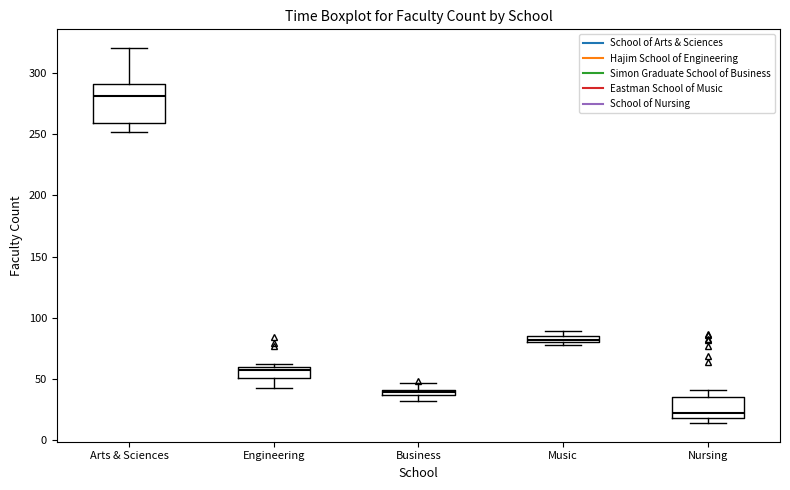

Where is the lower edge of the box for Arts & Sciences on the y-axis? The values are not printed on the chart, so give them approximately, as read against the axis.

260